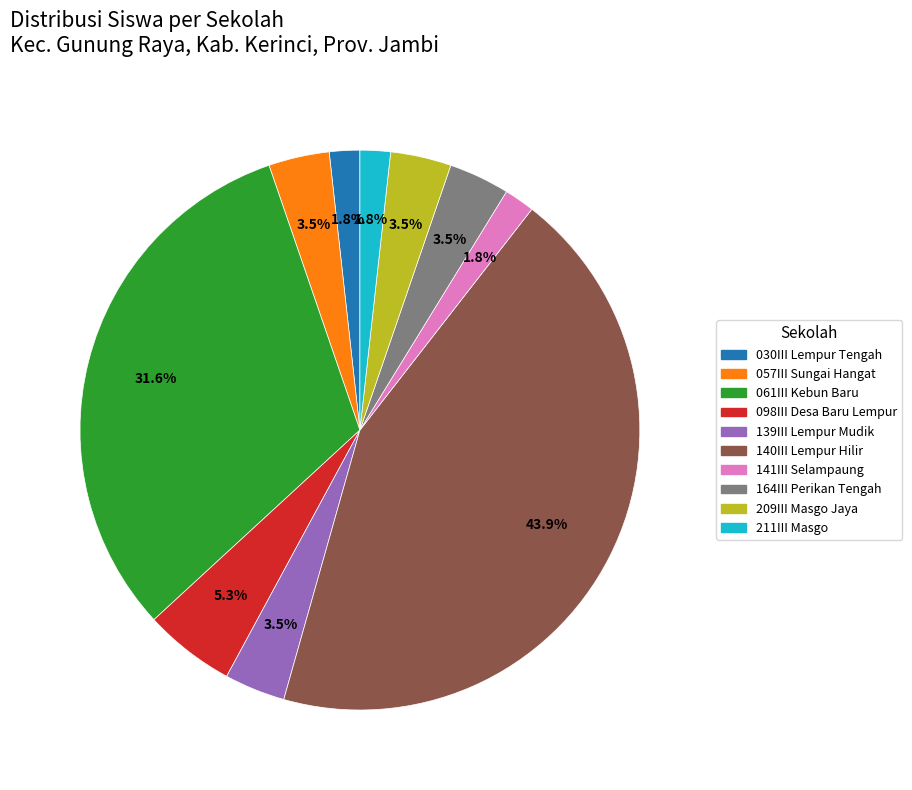

Does any single category account for the majority?

No